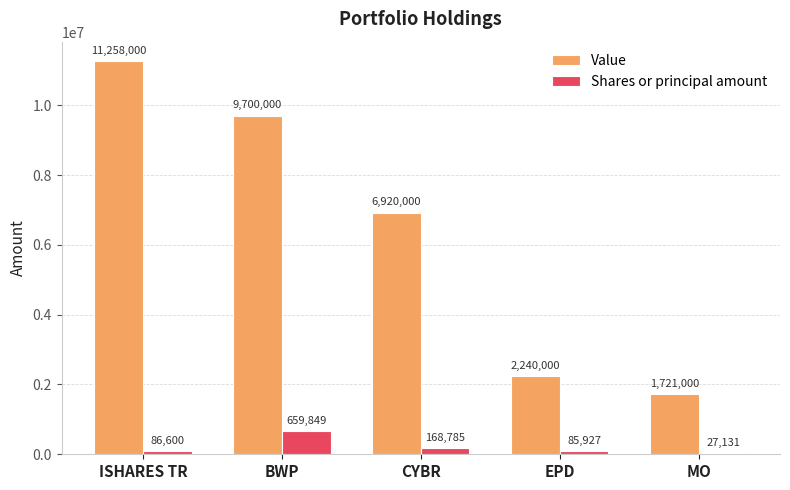

Are the bars horizontal?

No